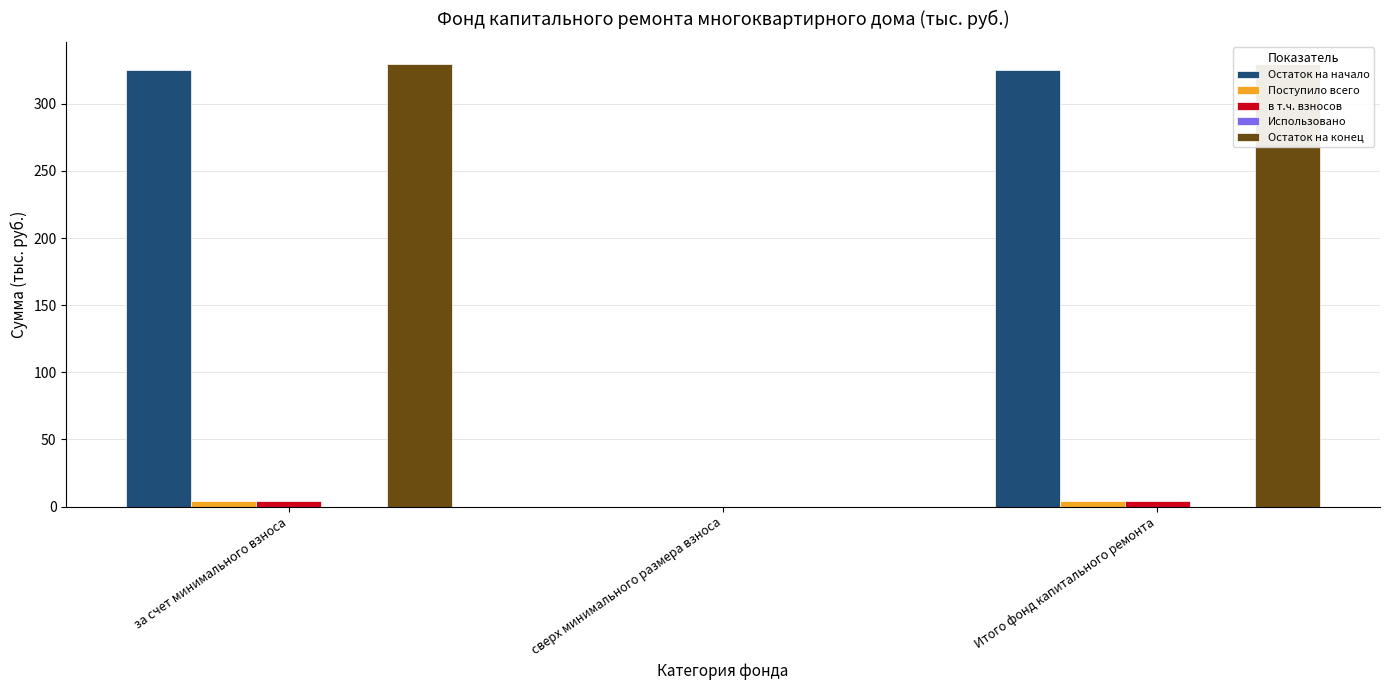

How many groups of bars are there?

3